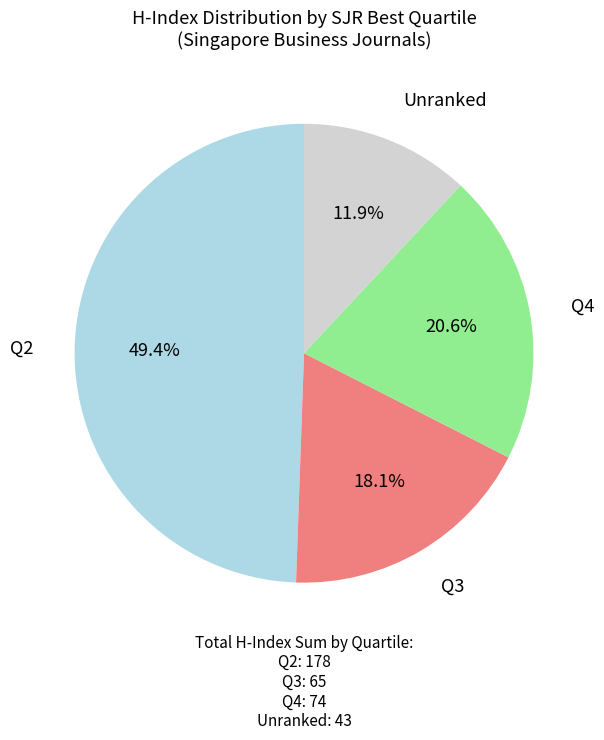

Between Q2 and Q3, which is larger?

Q2